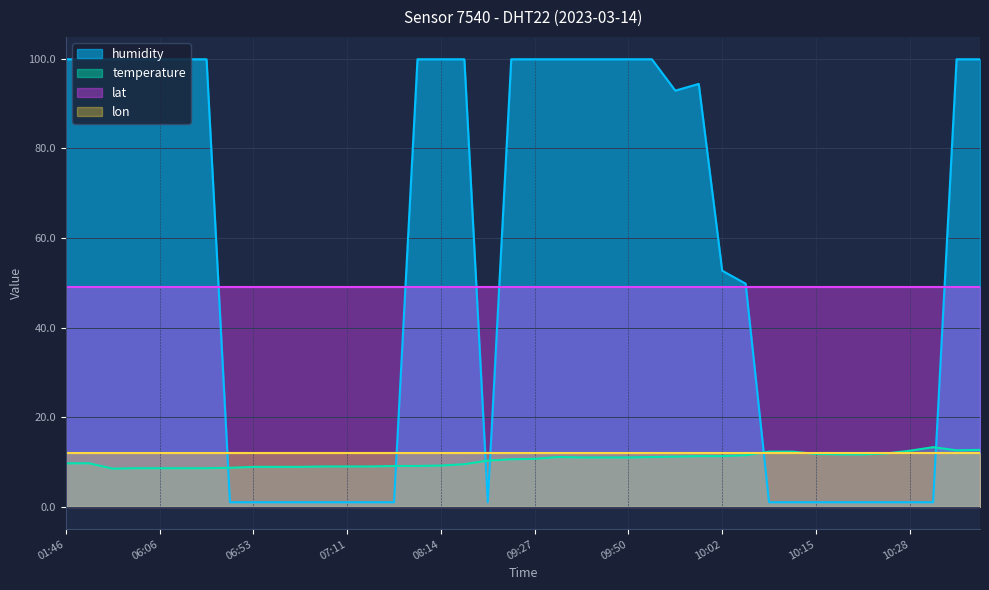

At which label does humidity first exceed 94?

01:46